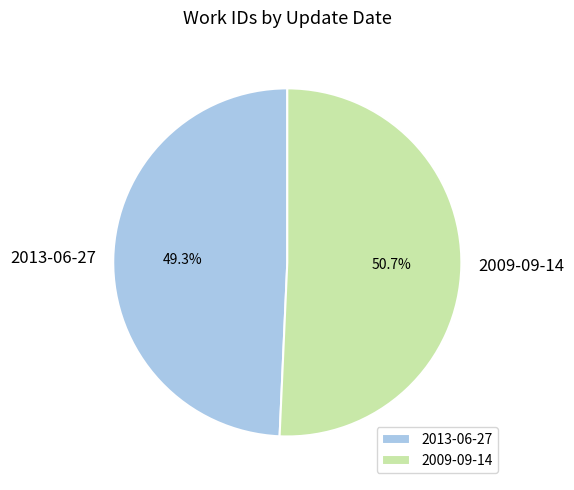

Which category has the smallest portion of the pie?

2013-06-27